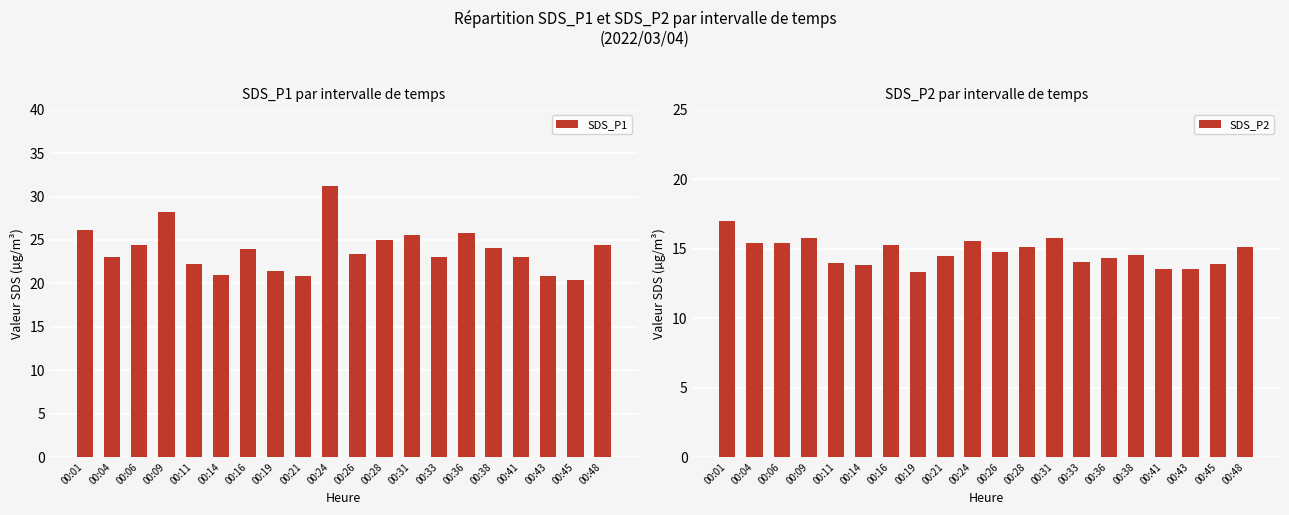

At how many categories does at least one series exceed 20?

20